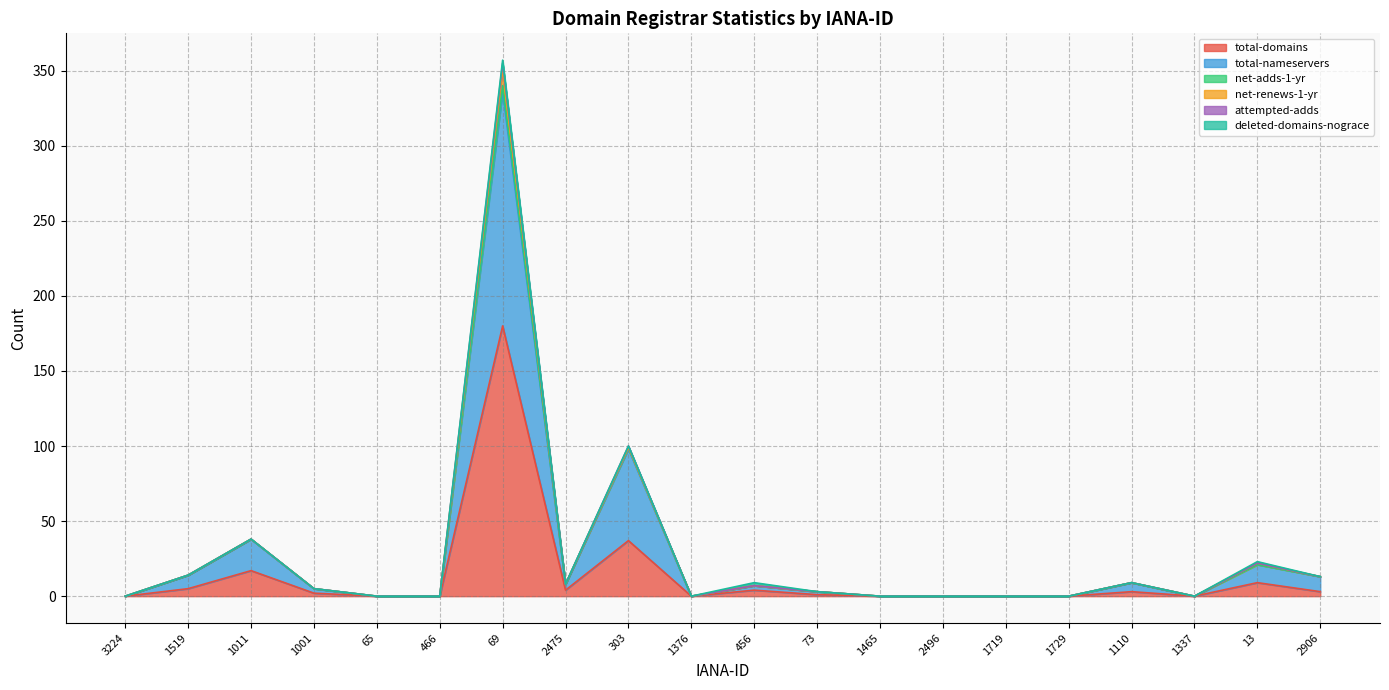

Does the chart have visible grid lines?

Yes